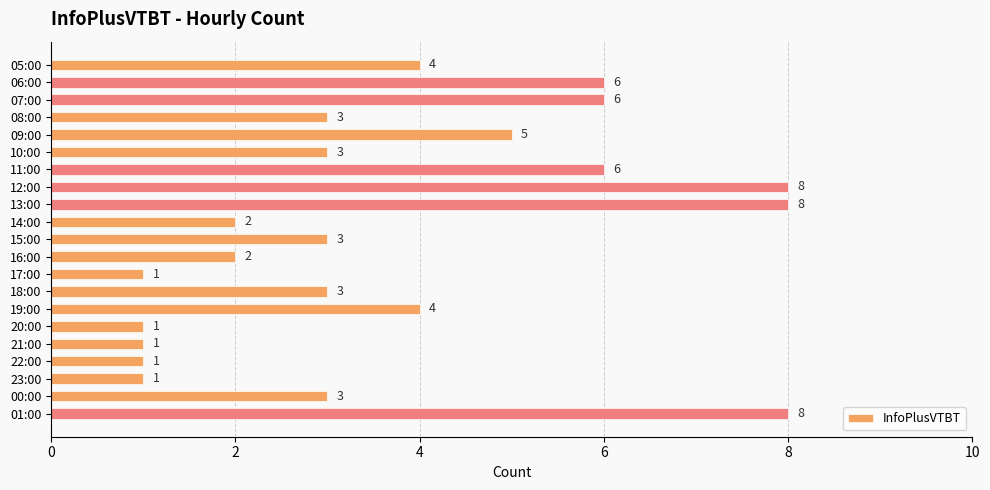

The chart shows a value of 14 at 13:00. True or false?

False